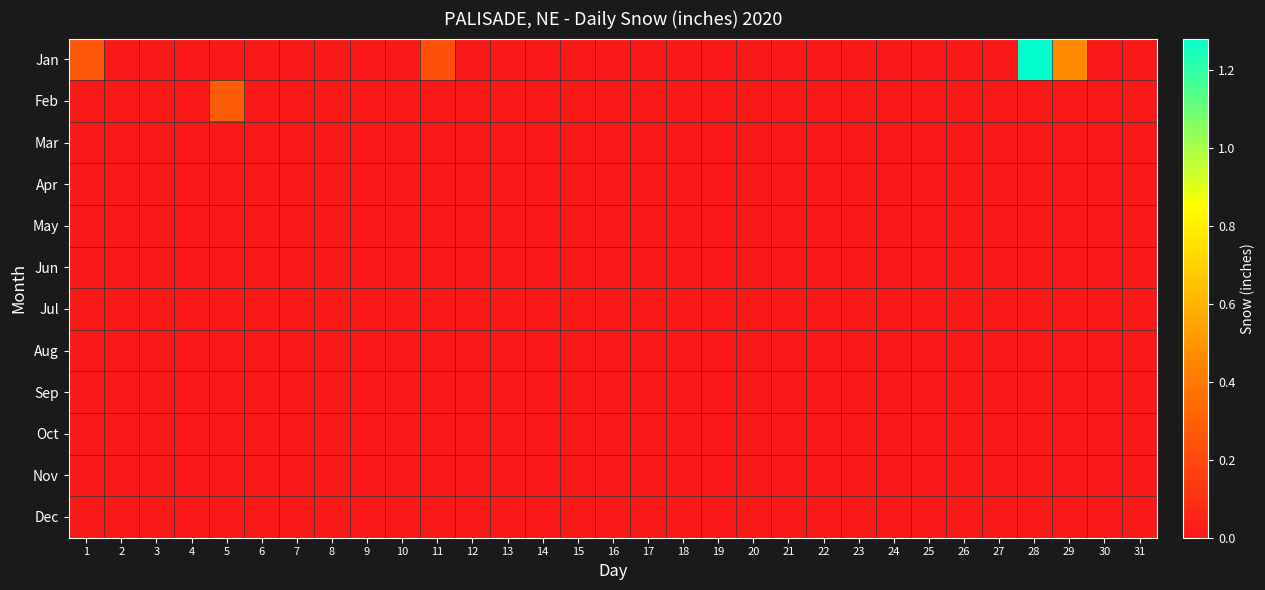

Which series has the largest total across all categories?

Jan